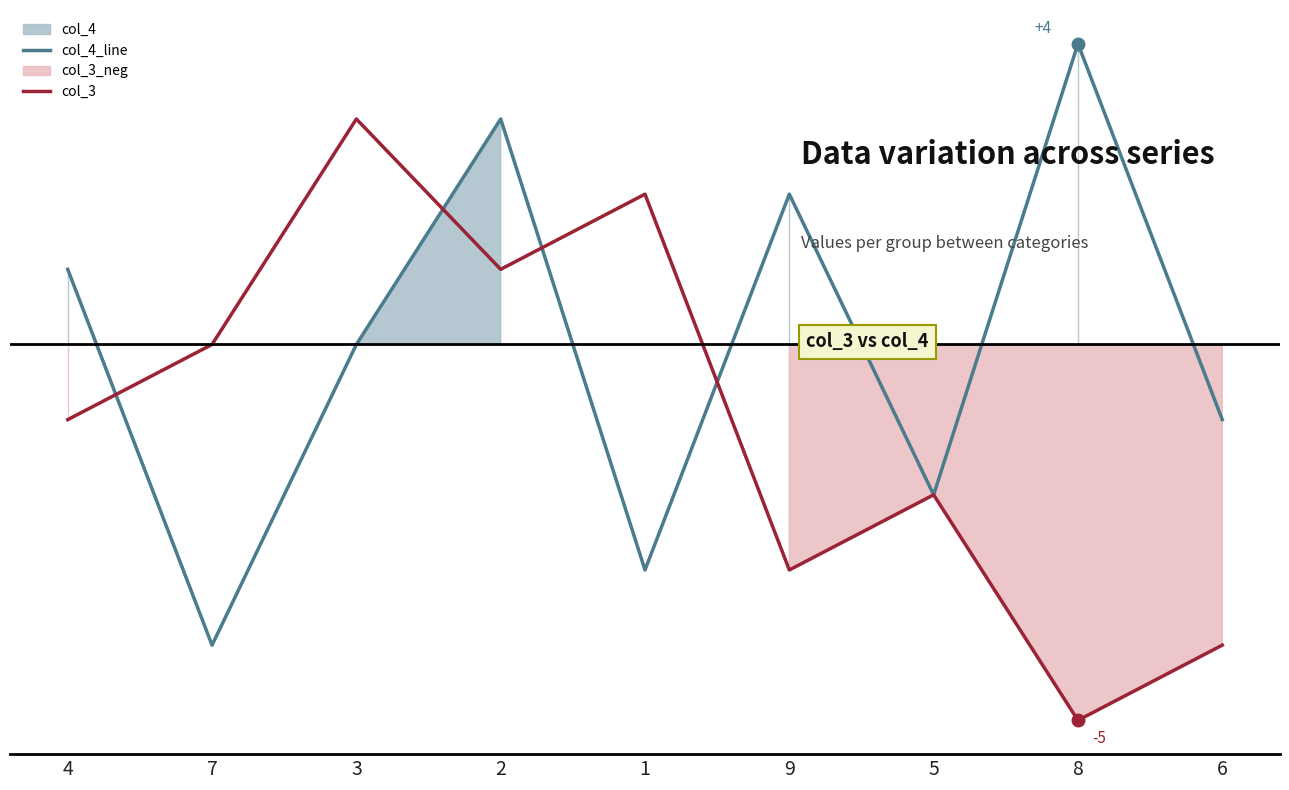

How many values in the col_4_line series are below 0?

4